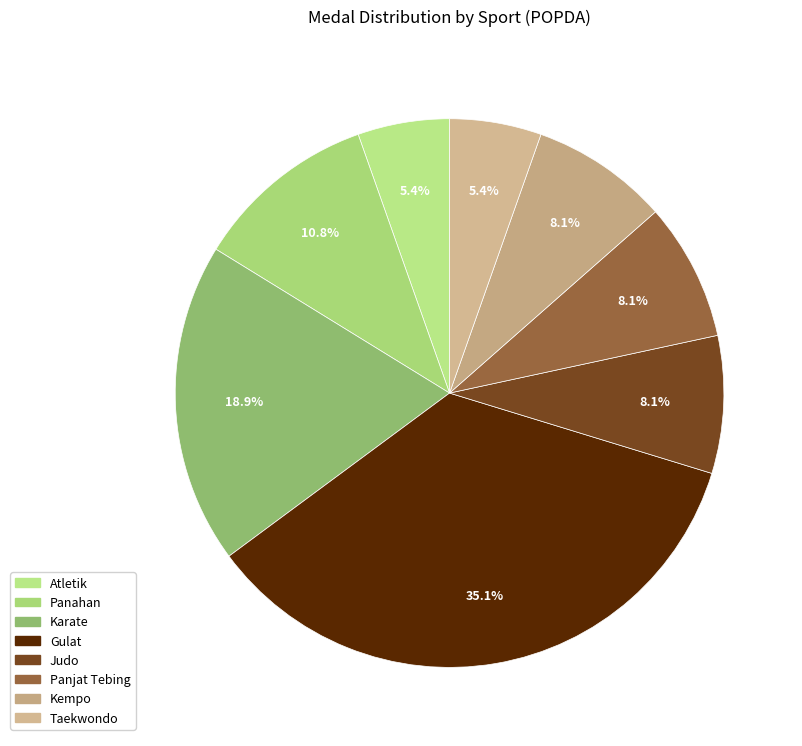

Approximately how many times larger is the value at Panjat Tebing compared to Panahan?

0.8